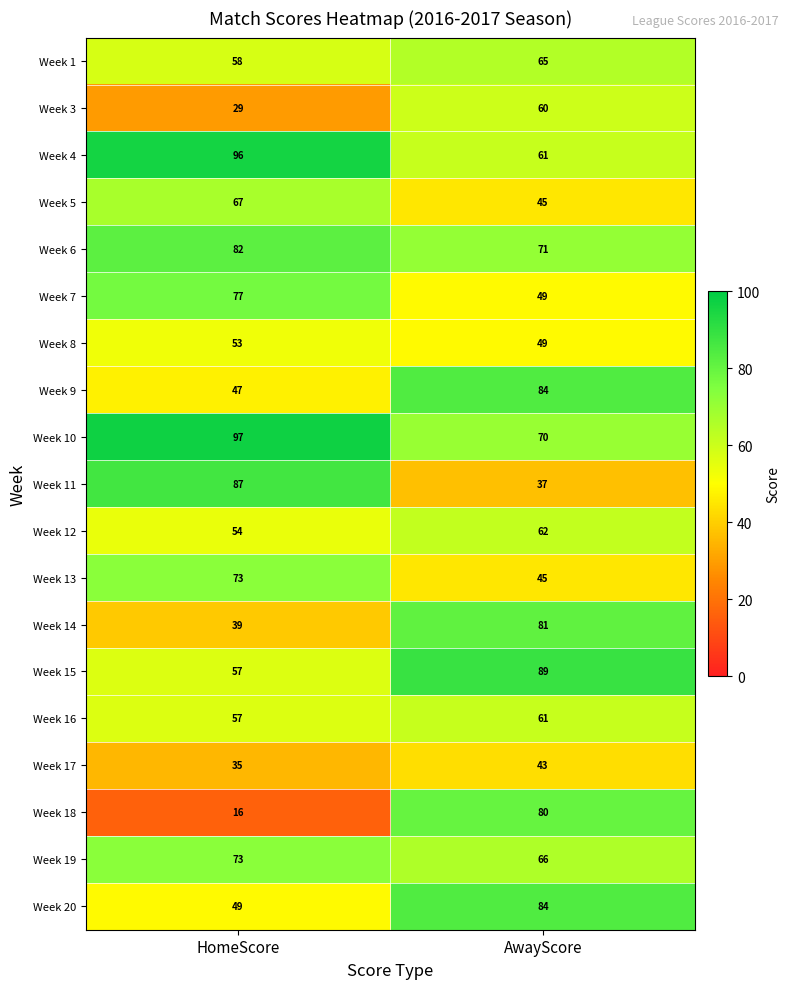

Rank the categories by Week 11 value from highest to lowest.

HomeScore, AwayScore